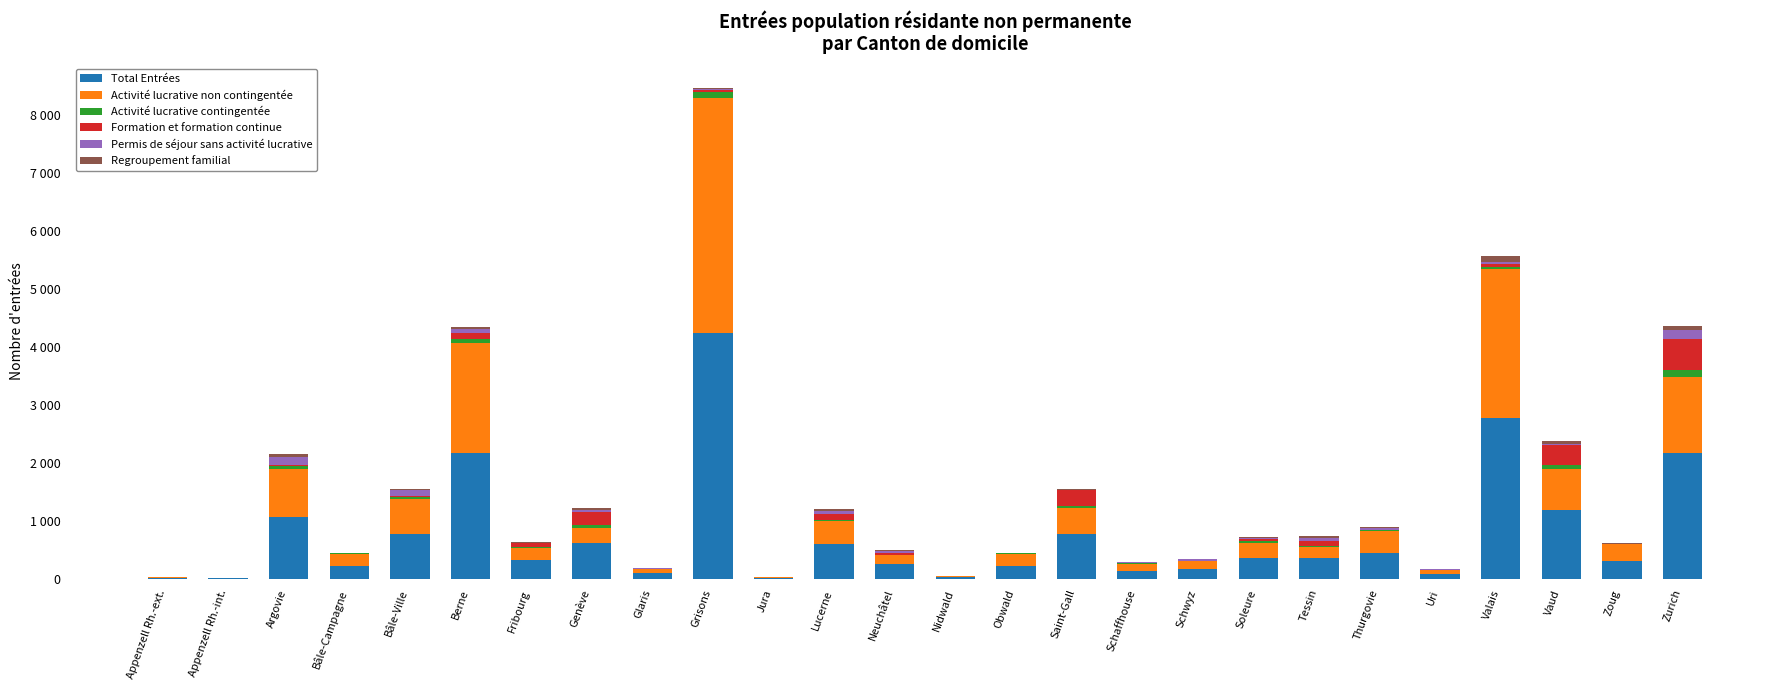

What is the approximate value of Permis de séjour sans activité lucrative at Berne?

71